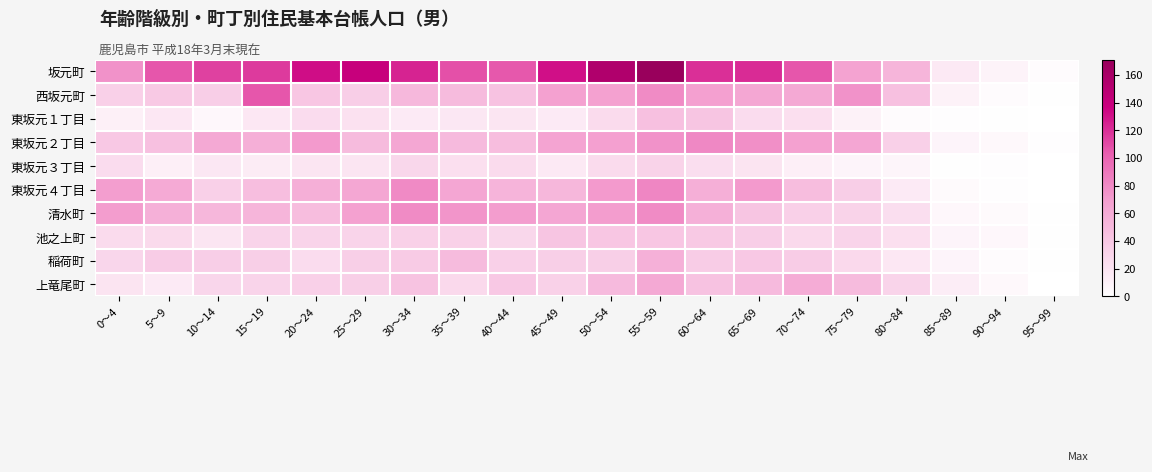

Reading left to right, list all the values displayed in this chart.

坂元町: 0～4=76	5～9=106	10～14=113	15～19=116	20～24=132	25～29=140	30～34=124	35～39=108	40～44=105	45～49=131	50～54=155	55～59=171	60～64=120	65～69=121	70～74=106	75～79=66	80～84=53	85～89=16	90～94=9	95～99=3
西坂元町: 0～4=34	5～9=39	10～14=36	15～19=106	20～24=41	25～29=36	30～34=51	35～39=49	40～44=44	45～49=67	50～54=67	55～59=79	60～64=68	65～69=63	70～74=62	75～79=76	80～84=46	85～89=10	90～94=3	95～99=1
東坂元１丁目: 0～4=11	5～9=17	10～14=6	15～19=17	20～24=25	25～29=22	30～34=15	35～39=18	40～44=19	45～49=15	50～54=26	55～59=45	60～64=42	65～69=25	70～74=23	75～79=10	80～84=3	85～89=2	90～94=1	95～99=0
東坂元２丁目: 0～4=40	5～9=46	10～14=62	15～19=58	20～24=71	25～29=49	30～34=63	35～39=50	40～44=48	45～49=65	50～54=68	55～59=76	60～64=81	65～69=77	70～74=67	75～79=64	80～84=34	85～89=8	90～94=5	95～99=2
東坂元３丁目: 0～4=25	5～9=12	10～14=18	15～19=14	20～24=19	25～29=19	30～34=29	35～39=23	40～44=26	45～49=16	50～54=26	55～59=32	60～64=24	65～69=20	70～74=12	75～79=8	80～84=7	85～89=1	90～94=2	95～99=0
東坂元４丁目: 0～4=69	5～9=61	10～14=34	15～19=47	20～24=58	25～29=63	30～34=80	35～39=64	40～44=54	45～49=52	50～54=71	55～59=82	60～64=58	65～69=71	70～74=48	75～79=36	80～84=15	85～89=4	90～94=2	95～99=0
清水町: 0～4=70	5～9=57	10～14=52	15～19=53	20～24=48	25～29=67	30～34=79	35～39=74	40～44=70	45～49=64	50～54=70	55～59=79	60～64=57	65～69=42	70～74=34	75～79=32	80～84=24	85～89=6	90～94=4	95～99=1
池之上町: 0～4=26	5～9=27	10～14=19	15～19=31	20～24=31	25～29=31	30～34=33	35～39=33	40～44=29	45～49=42	50～54=41	55～59=41	60～64=39	65～69=36	70～74=28	75～79=31	80～84=23	85～89=8	90～94=6	95～99=1
稲荷町: 0～4=30	5～9=37	10～14=36	15～19=35	20～24=25	25～29=35	30～34=38	35～39=49	40～44=34	45～49=35	50～54=35	55～59=57	60～64=37	65～69=40	70～74=37	75～79=28	80～84=17	85～89=8	90～94=3	95～99=1
上竜尾町: 0～4=20	5～9=15	10～14=30	15～19=31	20～24=34	25～29=35	30～34=43	35～39=28	40～44=40	45～49=33	50～54=50	55～59=62	60～64=44	65～69=50	70～74=60	75～79=49	80～84=31	85～89=13	90～94=5	95～99=0